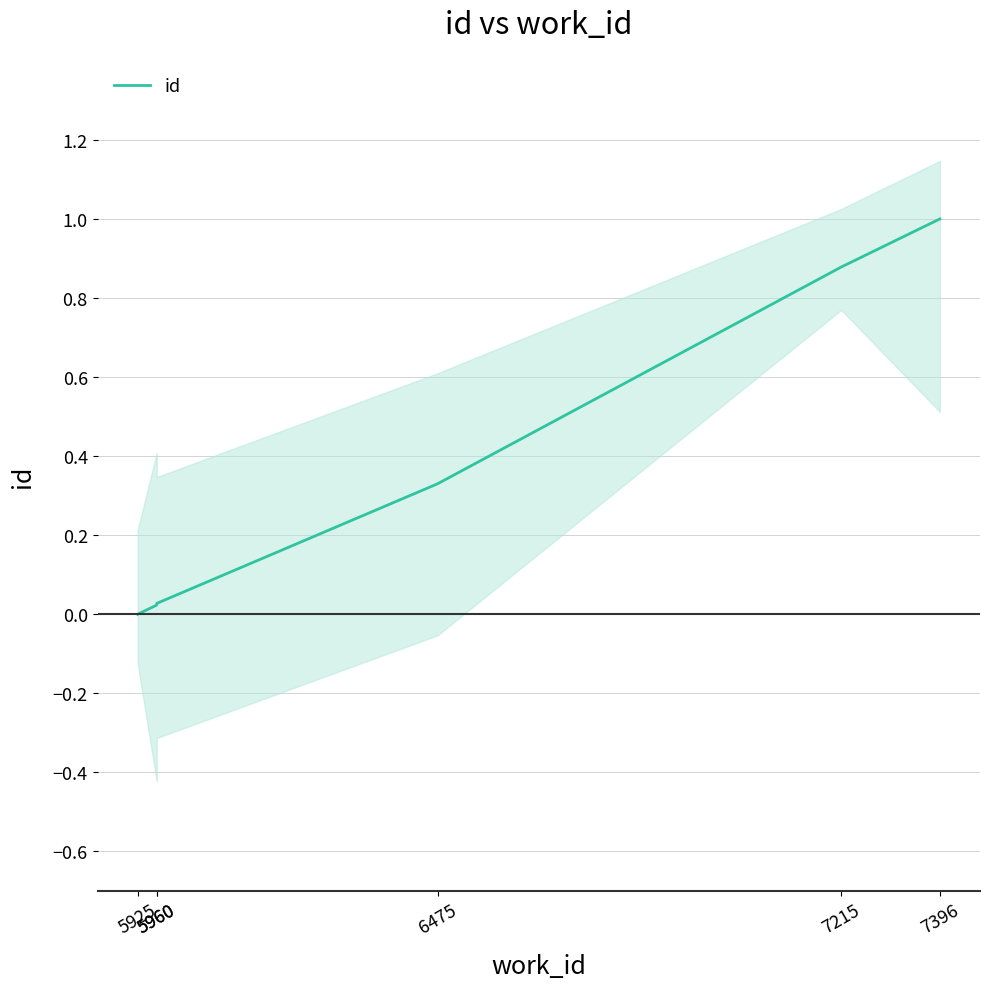

Between 7396 and 5960, which is larger?

7396